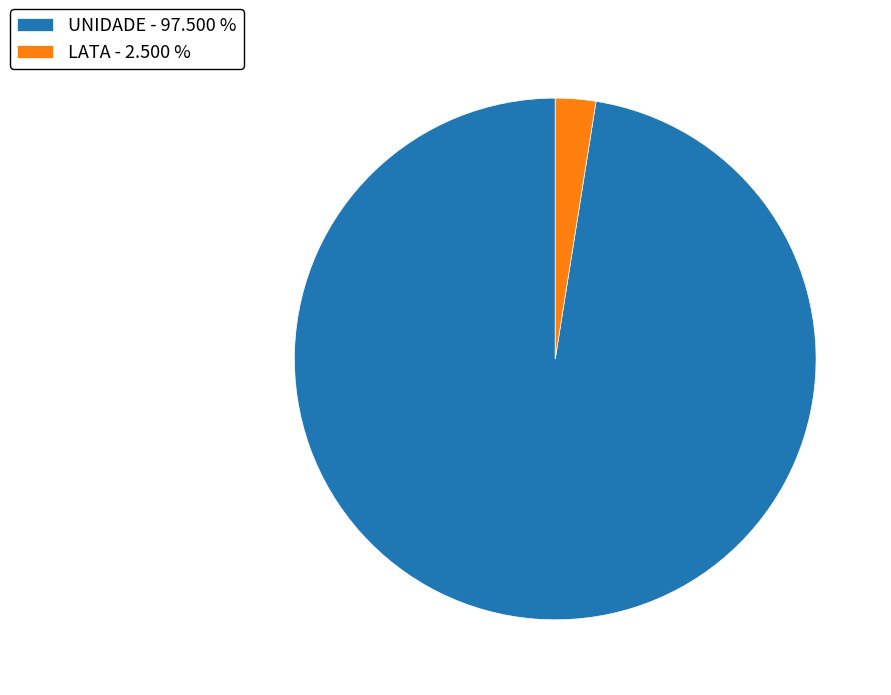

Approximately how many times larger is the value at UNIDADE compared to LATA?

39.0